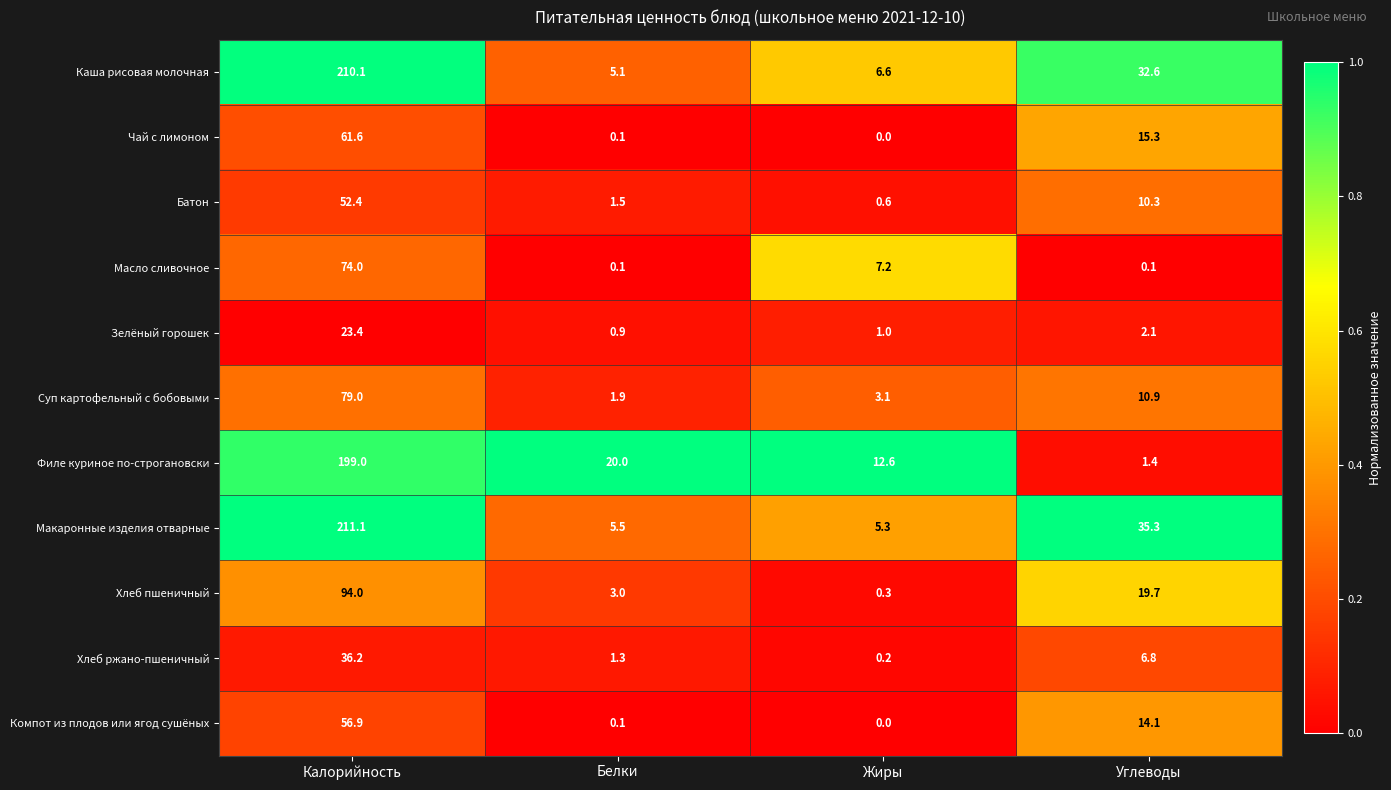

Between Калорийность and Углеводы, which series saw the biggest shift?

Филе куриное по-строгановски